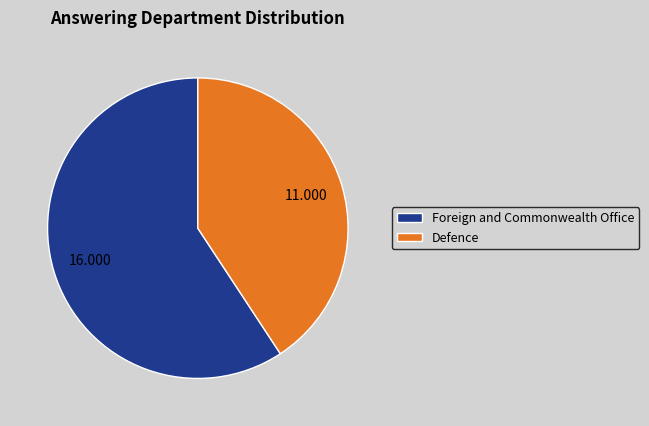

Which category accounts for the majority?

Foreign and Commonwealth Office